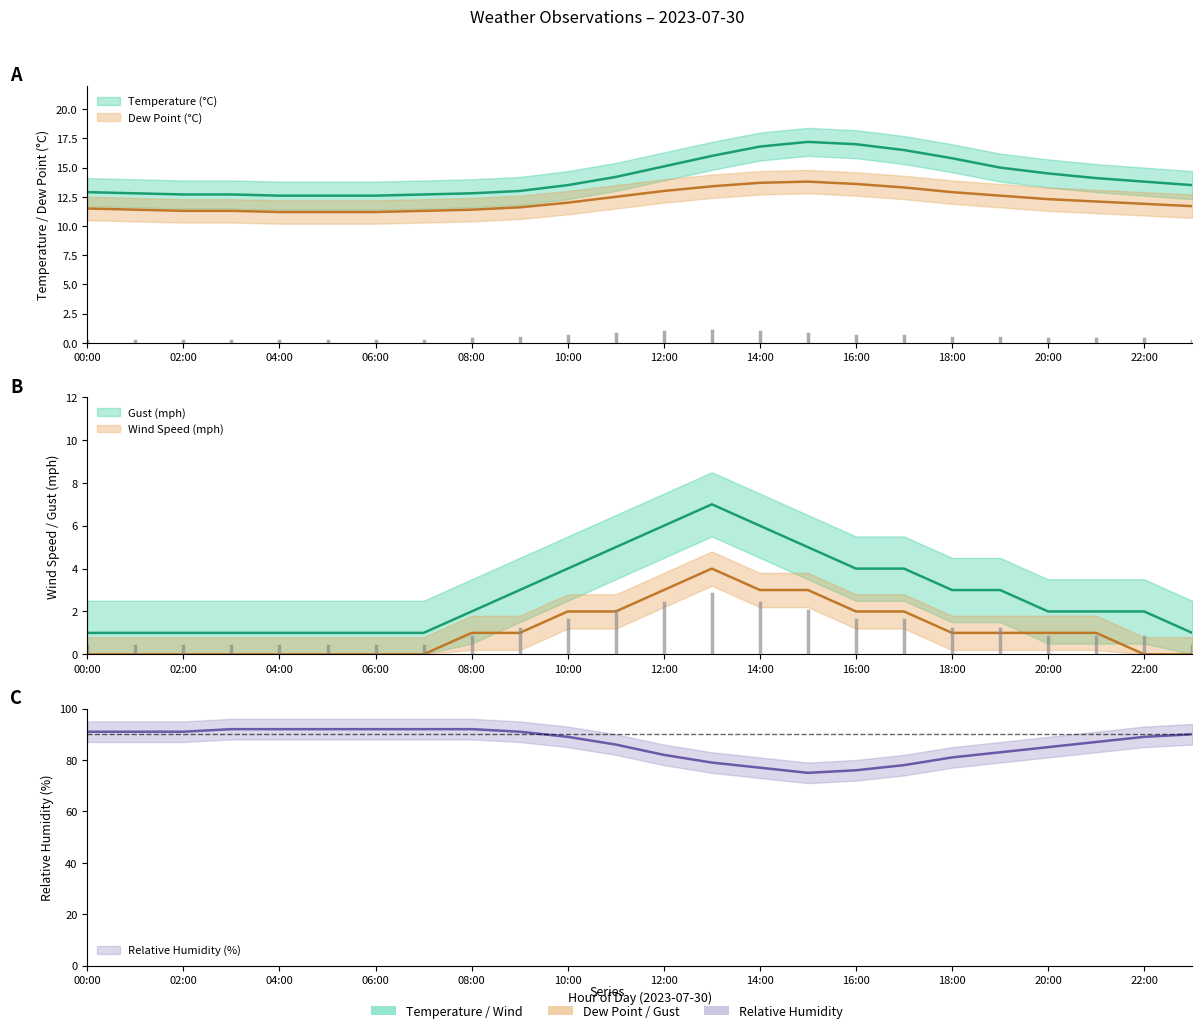

At how many categories does at least one series exceed 7?

24